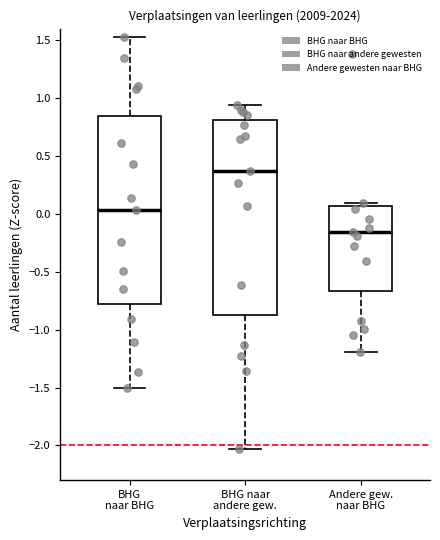

Which box's median line is the highest?

BHG naar andere gew.